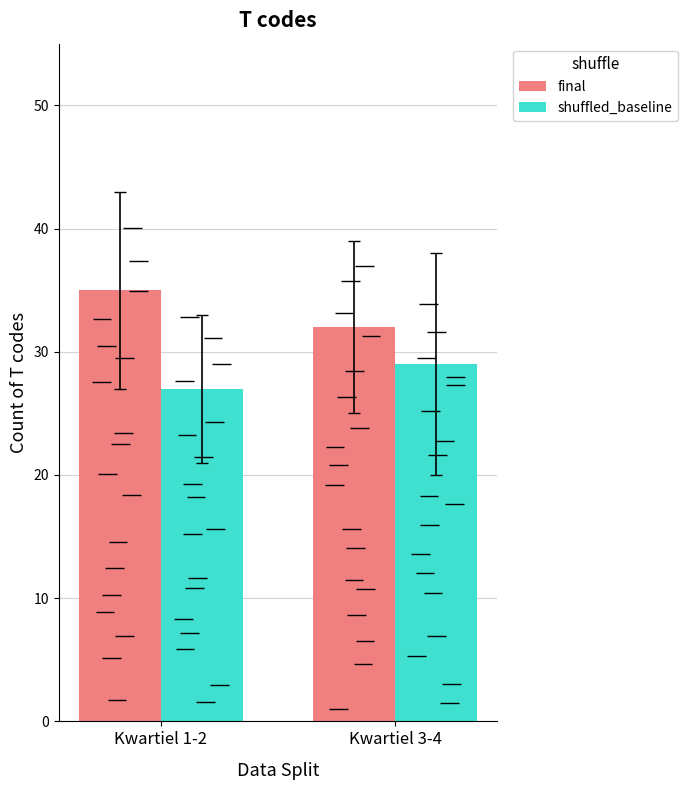

What is the difference between the final values at Kwartiel 1-2 and Kwartiel 3-4?

3